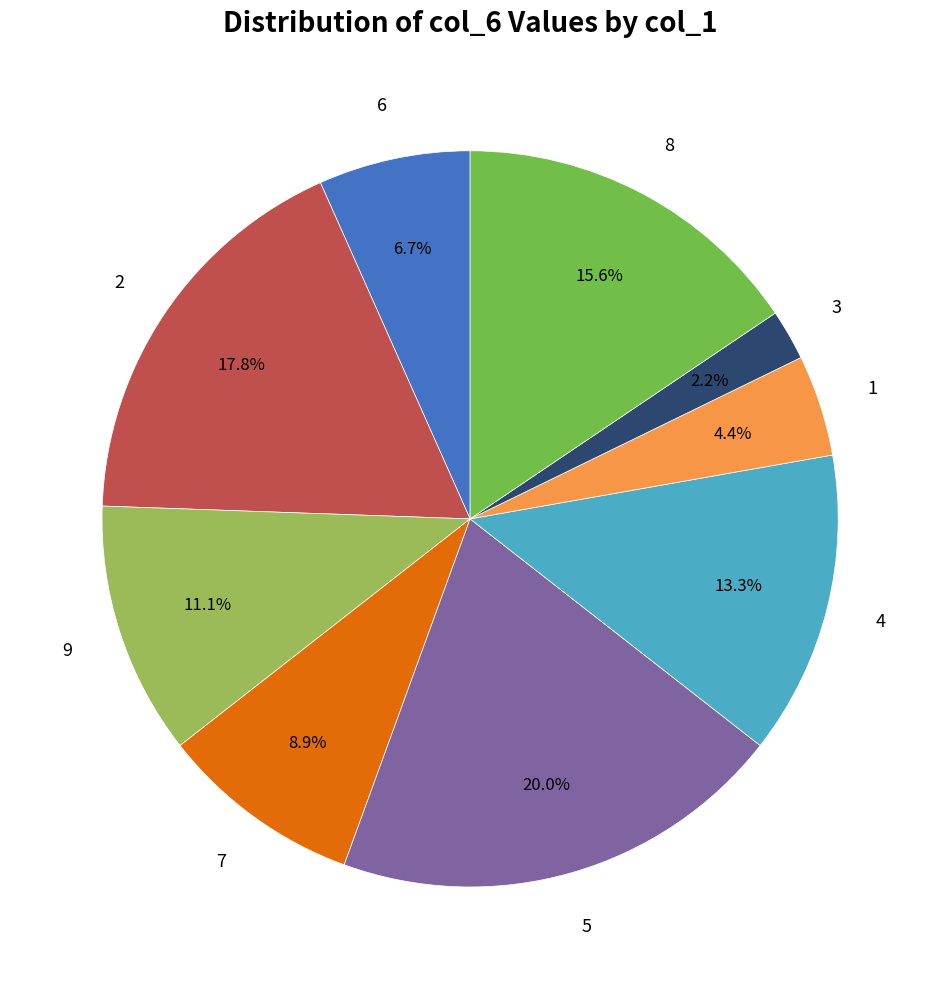

To the nearest percent, what is the difference between the largest and smallest slice percentages?

18%